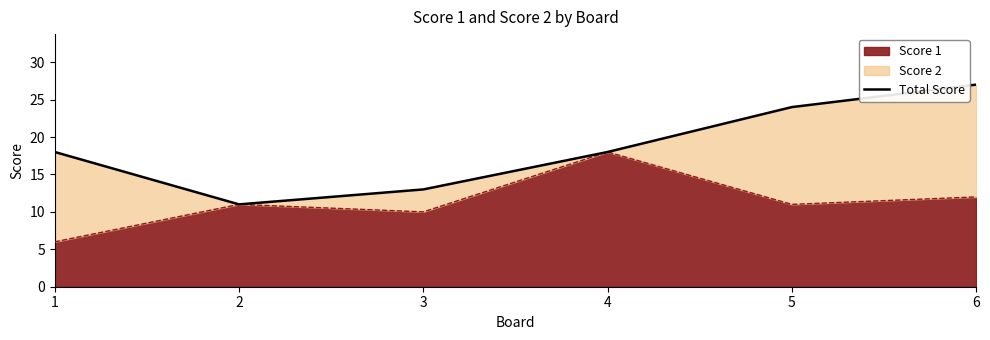

Reading left to right, what are all the values shown in this chart?

1=18	2=11	3=13	4=18	5=24	6=27